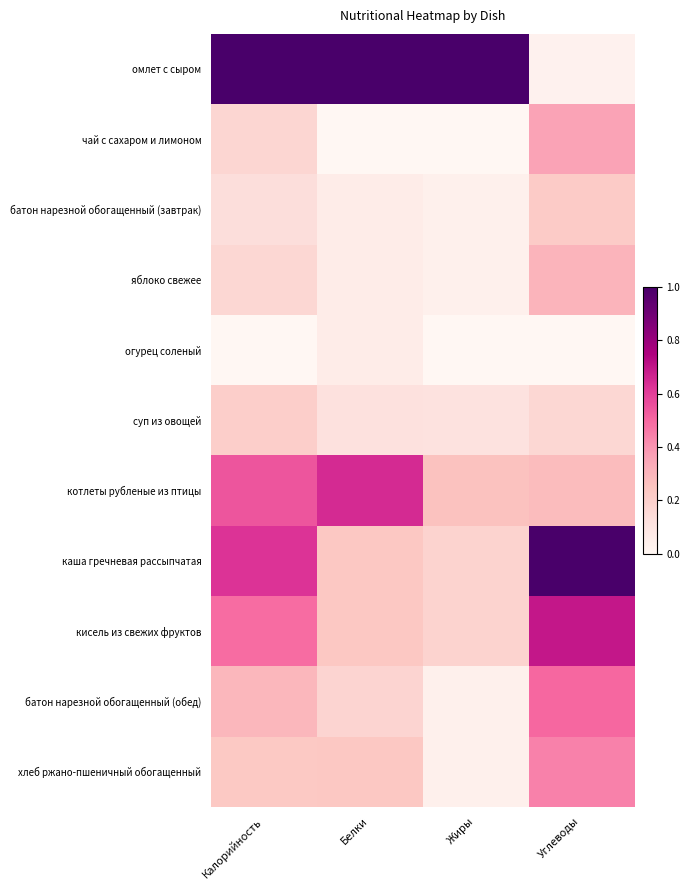

Reading left to right, list all the values displayed in this chart.

омлет с сыром: Калорийность=1.0	Белки=1.0	Жиры=1.0	Углеводы=0.0
чай с сахаром и лимоном: Калорийность=0.2	Белки=0.0	Жиры=0.0	Углеводы=0.4
батон нарезной обогащенный (завтрак): Калорийность=0.1	Белки=0.1	Жиры=0.0	Углеводы=0.2
яблоко свежее: Калорийность=0.2	Белки=0.1	Жиры=0.0	Углеводы=0.3
огурец соленый: Калорийность=0.0	Белки=0.1	Жиры=0.0	Углеводы=0.0
суп из овощей: Калорийность=0.2	Белки=0.1	Жиры=0.1	Углеводы=0.2
котлеты рубленые из птицы: Калорийность=0.5	Белки=0.6	Жиры=0.3	Углеводы=0.3
каша гречневая рассыпчатая: Калорийность=0.6	Белки=0.2	Жиры=0.2	Углеводы=1.0
кисель из свежих фруктов: Калорийность=0.5	Белки=0.2	Жиры=0.2	Углеводы=0.7
батон нарезной обогащенный (обед): Калорийность=0.3	Белки=0.2	Жиры=0.0	Углеводы=0.5
хлеб ржано-пшеничный обогащенный: Калорийность=0.2	Белки=0.2	Жиры=0.0	Углеводы=0.4